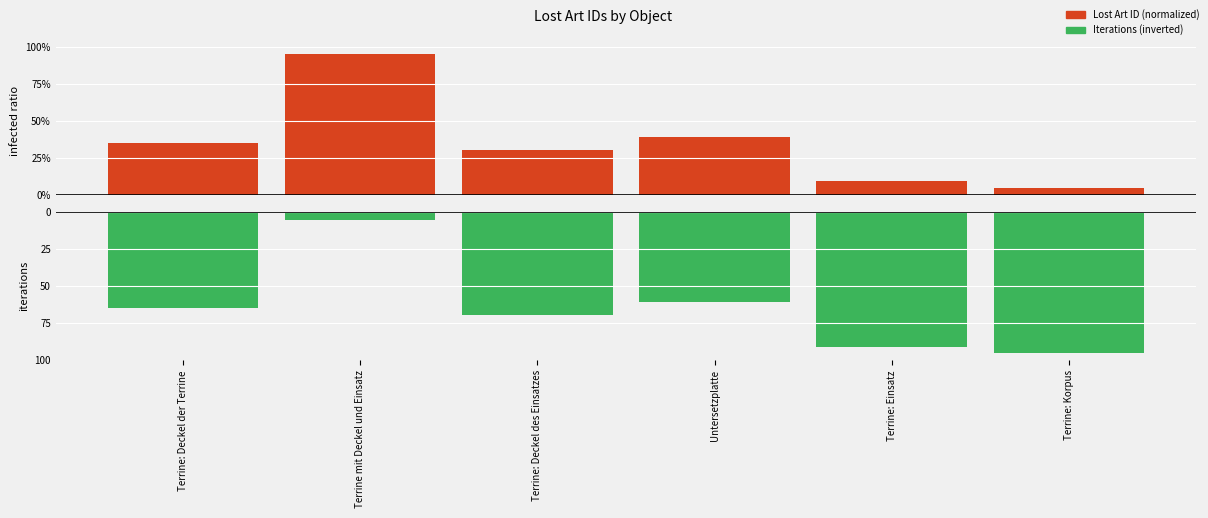

At which label does Lost Art ID (normalized) reach its peak?

Terrine mit Deckel und Einsatz